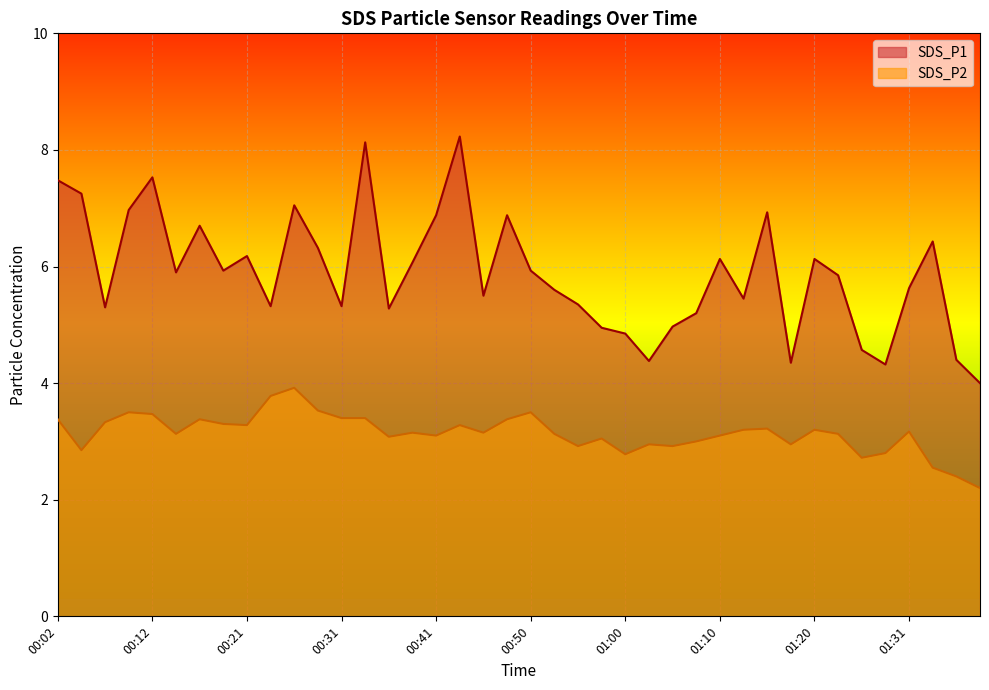

What is the label of the 20th point from the right?

00:50